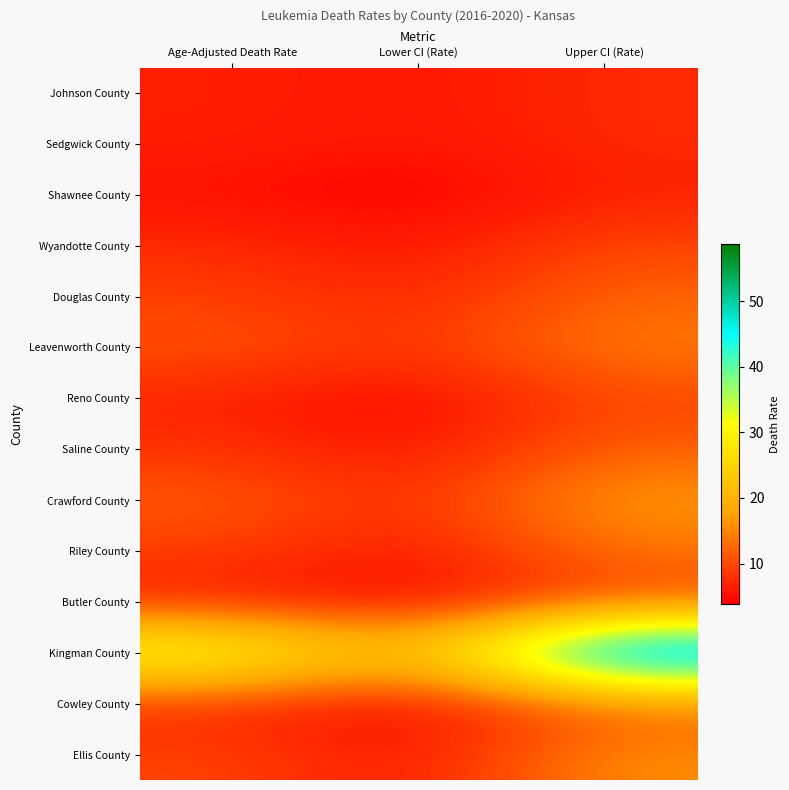

Which series has the largest total across all categories?

Kingman County